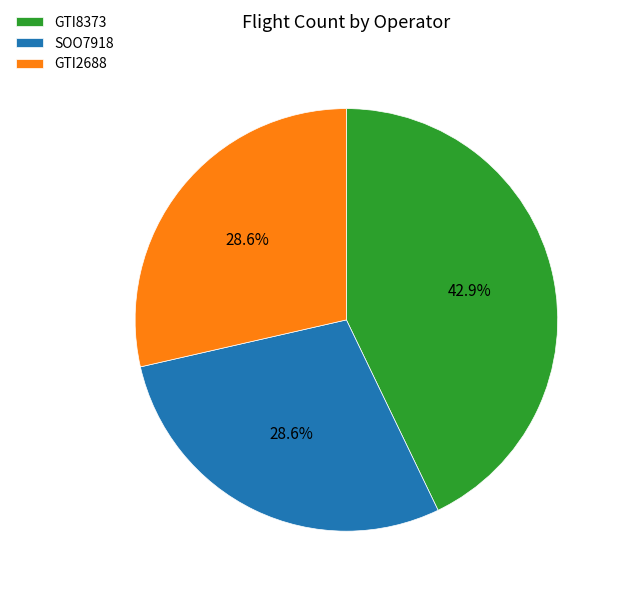

To the nearest percent, what is the average slice percentage?

33%